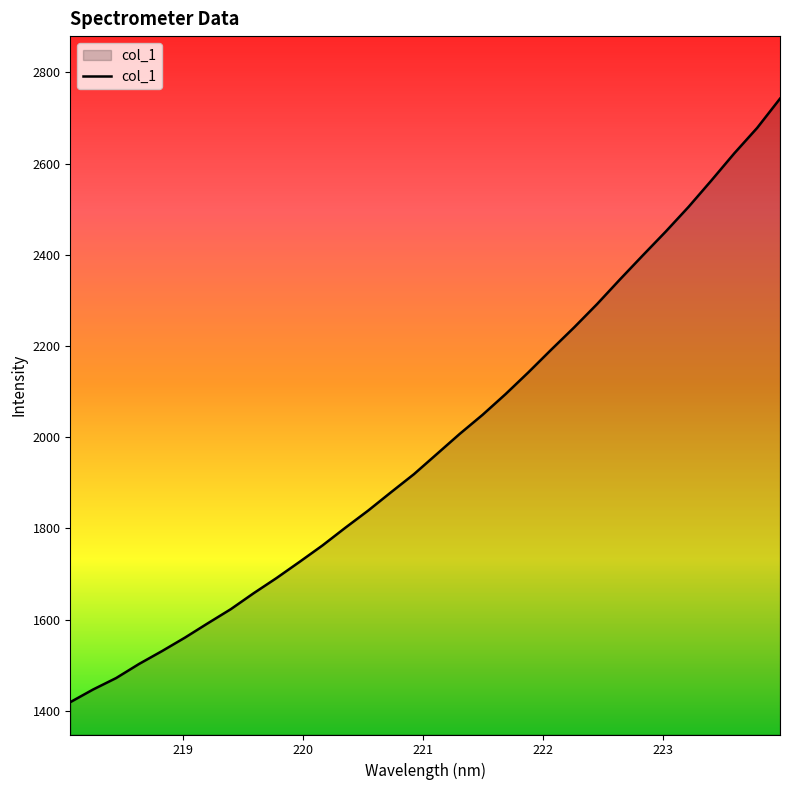

What is the greatest value displayed?

2742.5